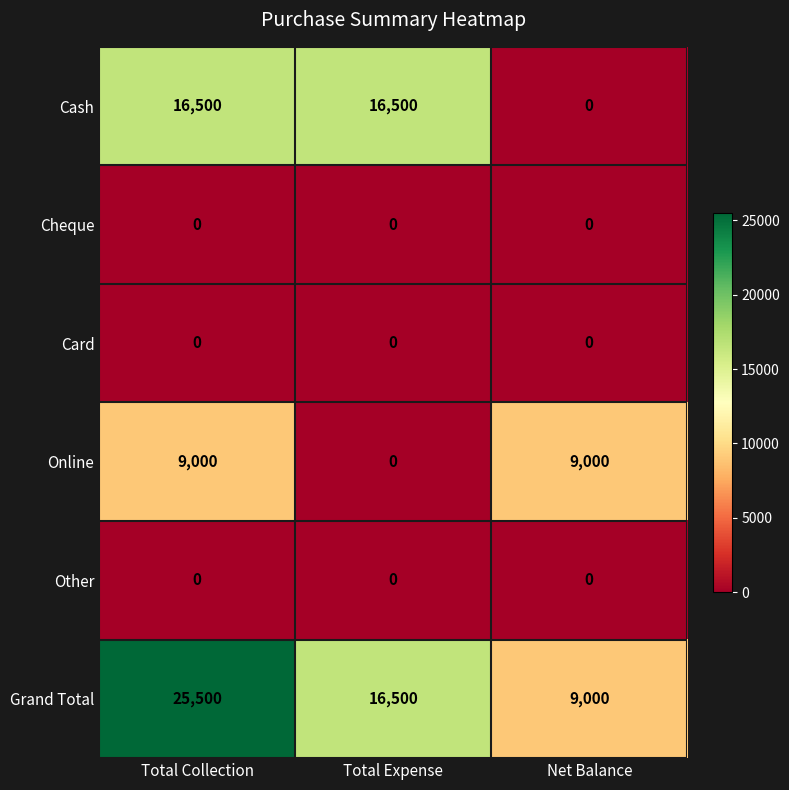

The value of Card at Total Expense is 0. True or false?

True